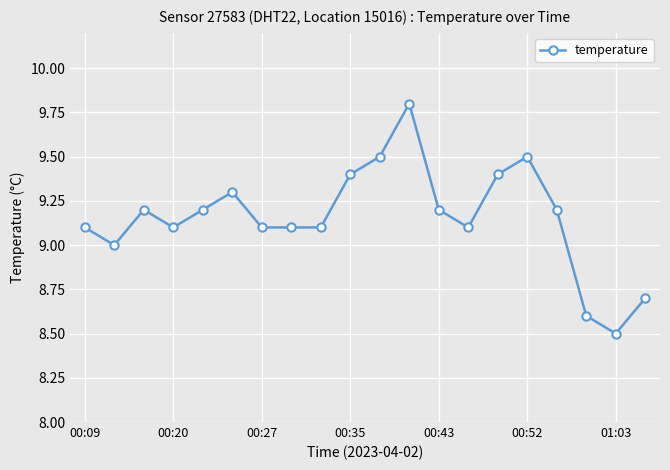

What is the difference between the maximum and second lowest values?

1.2